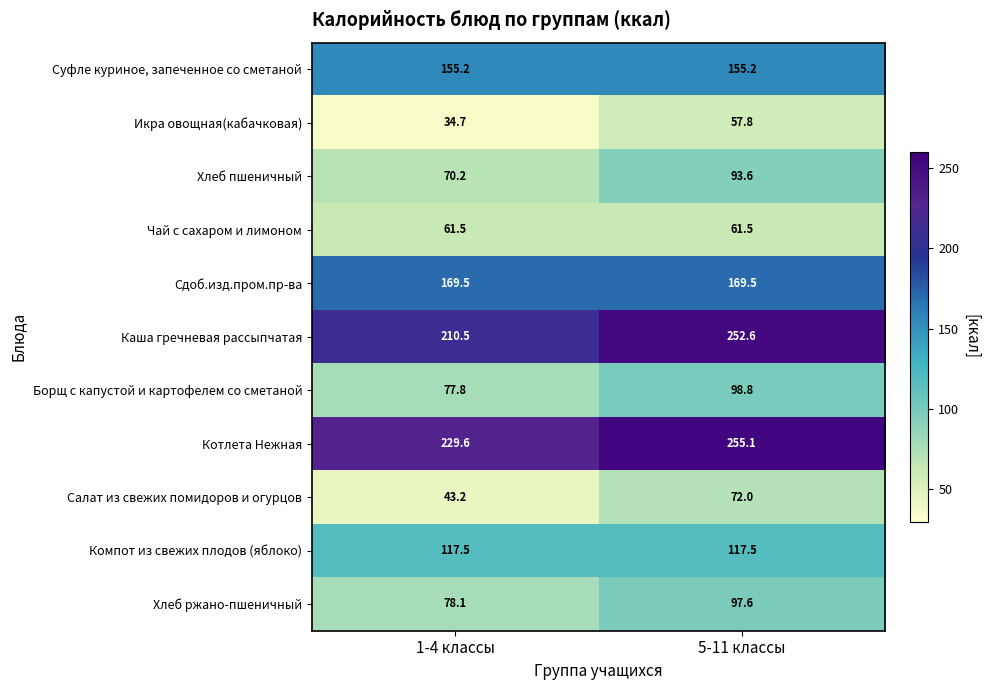

Reading left to right, what are all the values shown in this chart?

Суфле куриное, запеченное со сметаной: 155.2	155.2
Икра овощная(кабачковая): 34.7	57.8
Хлеб пшеничный: 70.2	93.6
Чай с сахаром и лимоном: 61.5	61.5
Сдоб.изд.пром.пр-ва: 169.5	169.5
Каша гречневая рассыпчатая: 210.5	252.6
Борщ с капустой и картофелем со сметаной: 77.8	98.8
Котлета Нежная: 229.6	255.1
Салат из свежих помидоров и огурцов: 43.2	72.0
Компот из свежих плодов (яблоко): 117.5	117.5
Хлеб ржано-пшеничный: 78.1	97.6